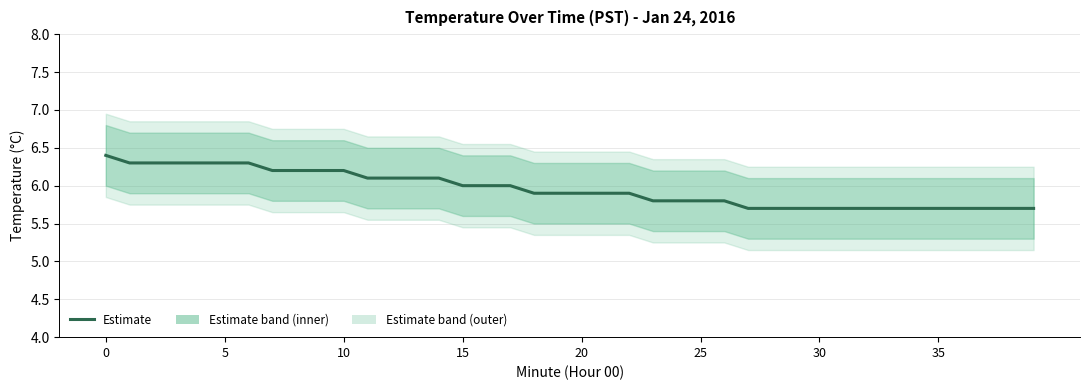

What is the label of the 11th point from the left?

10